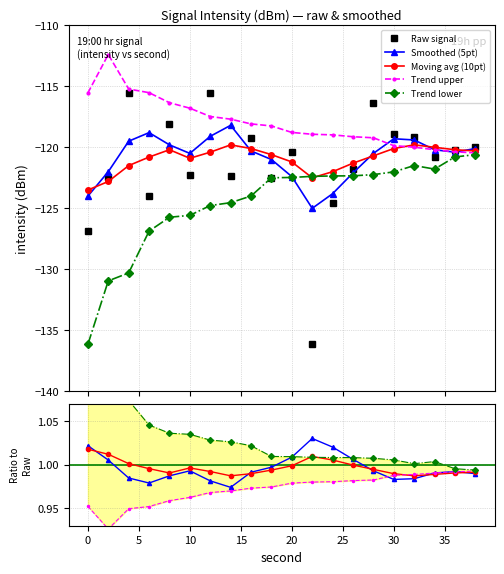

Which series has the widest spread of values?

Raw signal